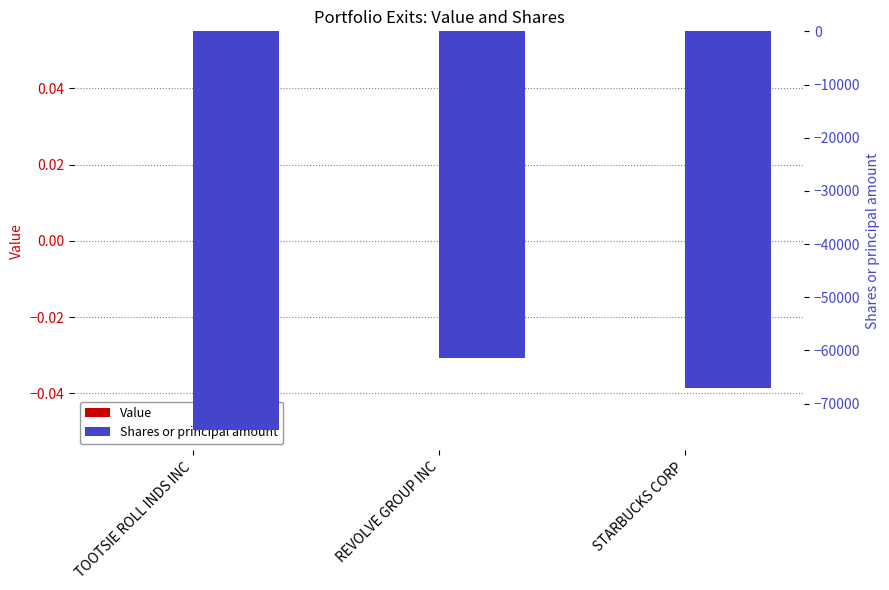

Rank the categories by Shares or principal amount value from highest to lowest.

REVOLVE GROUP INC, STARBUCKS CORP, TOOTSIE ROLL INDS INC